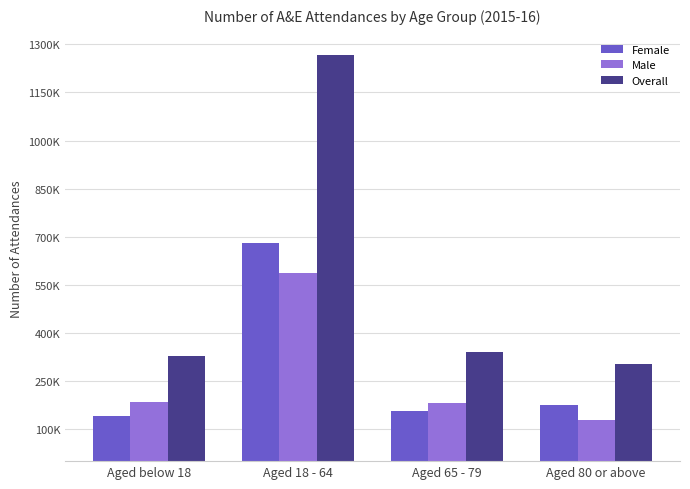

Which series has the largest range (max minus min)?

Overall